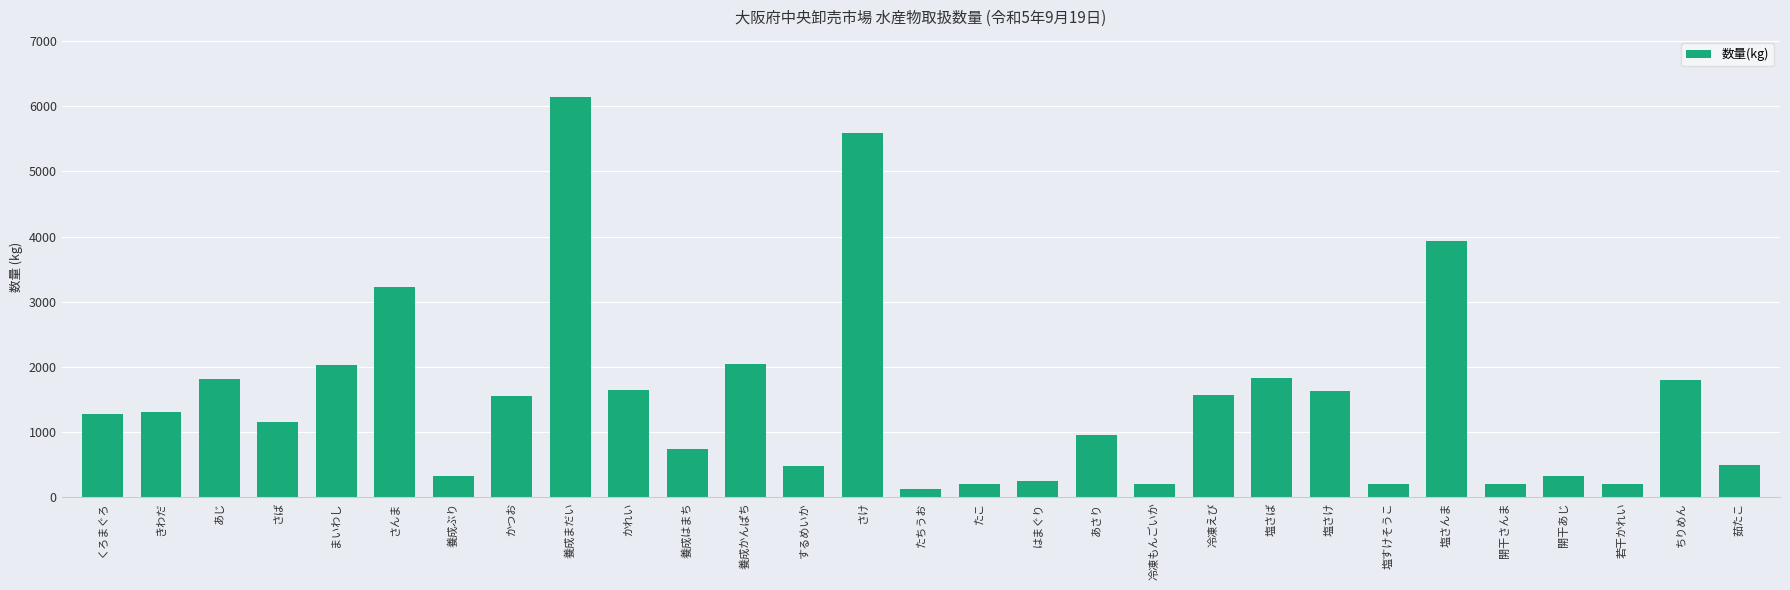

What is the value of the 24th bar from the left?

3938